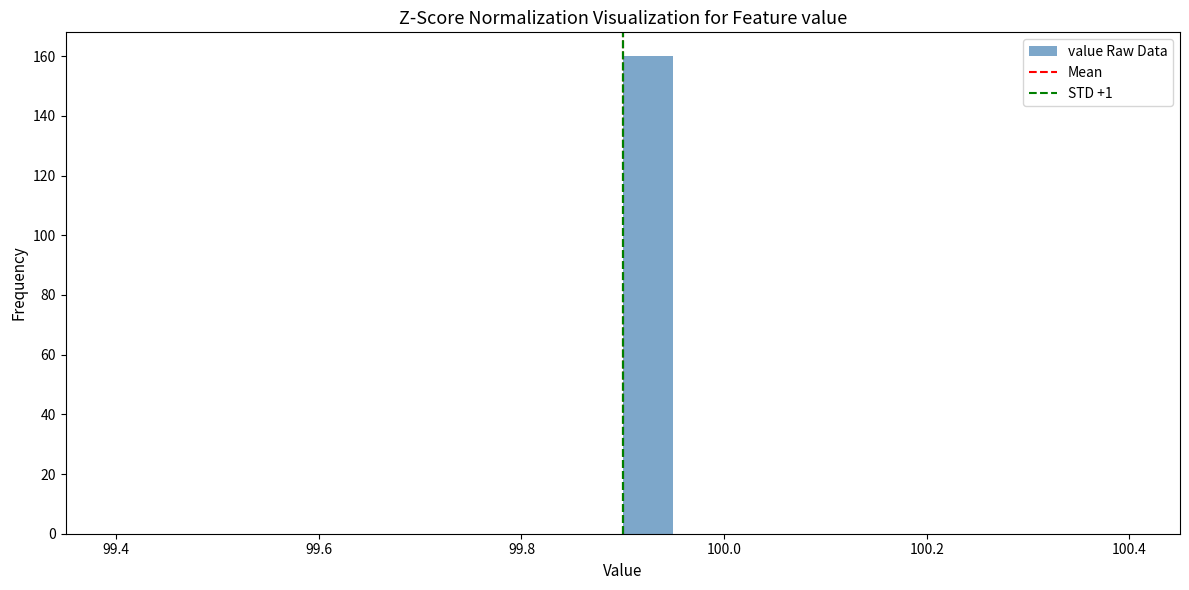

Read against the x-axis, roughly where is the centre of the tallest bar?

99.92